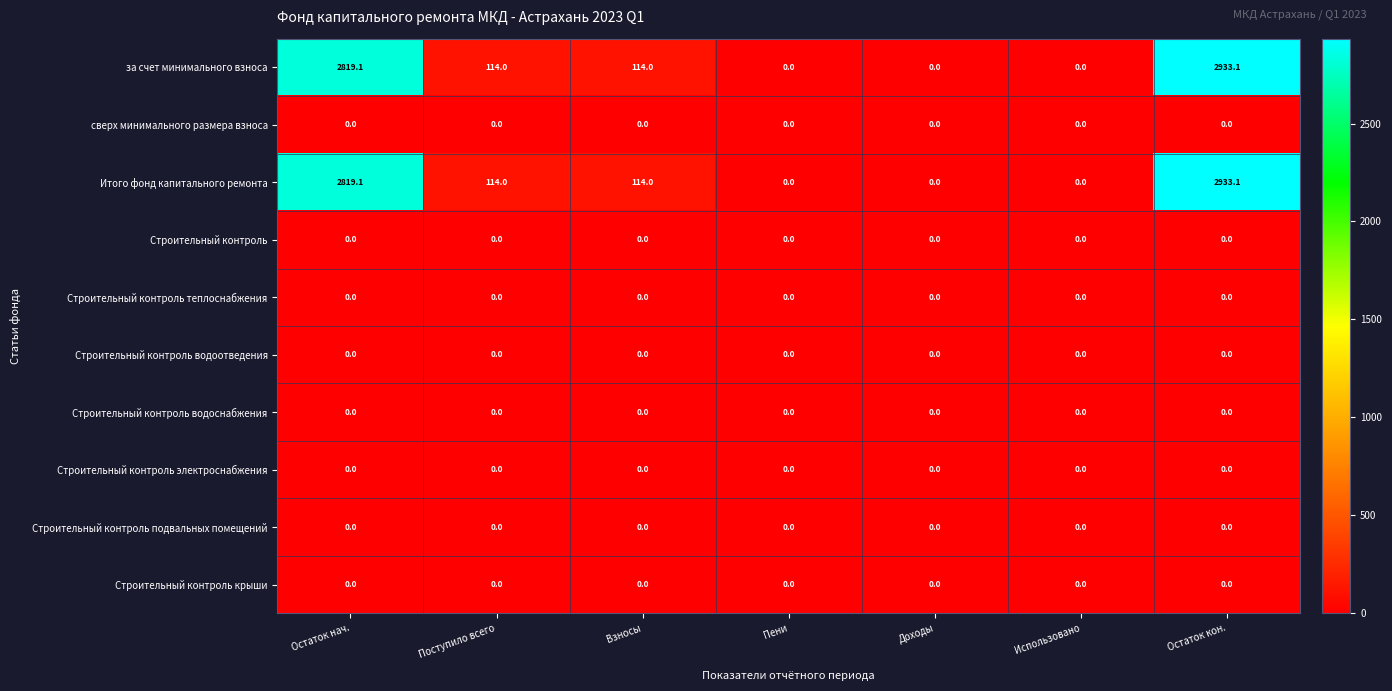

What is the difference between the highest and lowest values at Поступило всего?

114.0